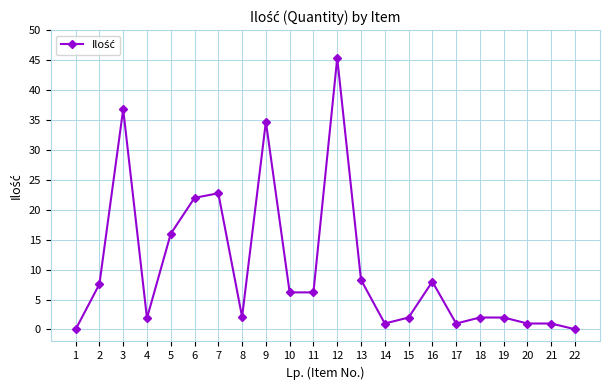

Where is the first local maximum?

3